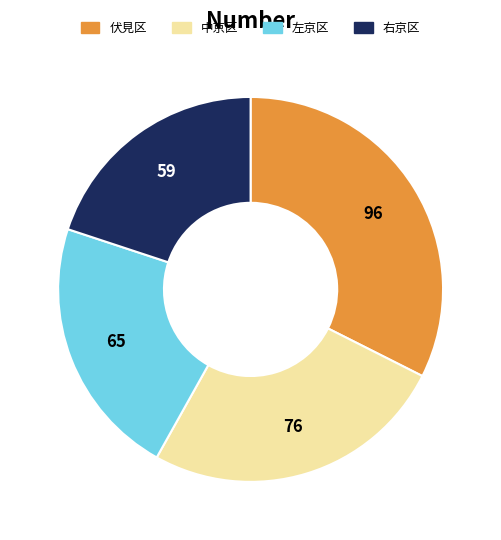

Is there any slice that represents more than half of the pie?

No